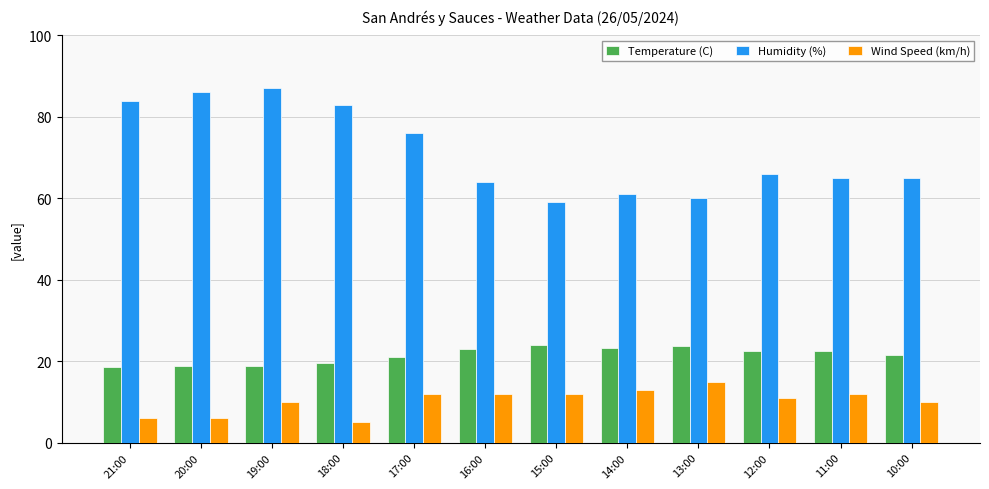

Where is Humidity (%) nearest to the value 73?

17:00